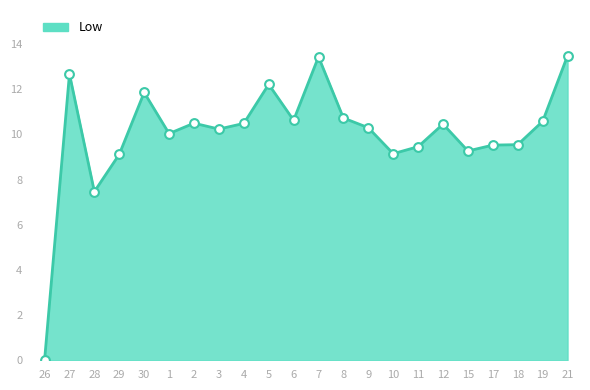

Which has a higher value, 21 or 17?

21